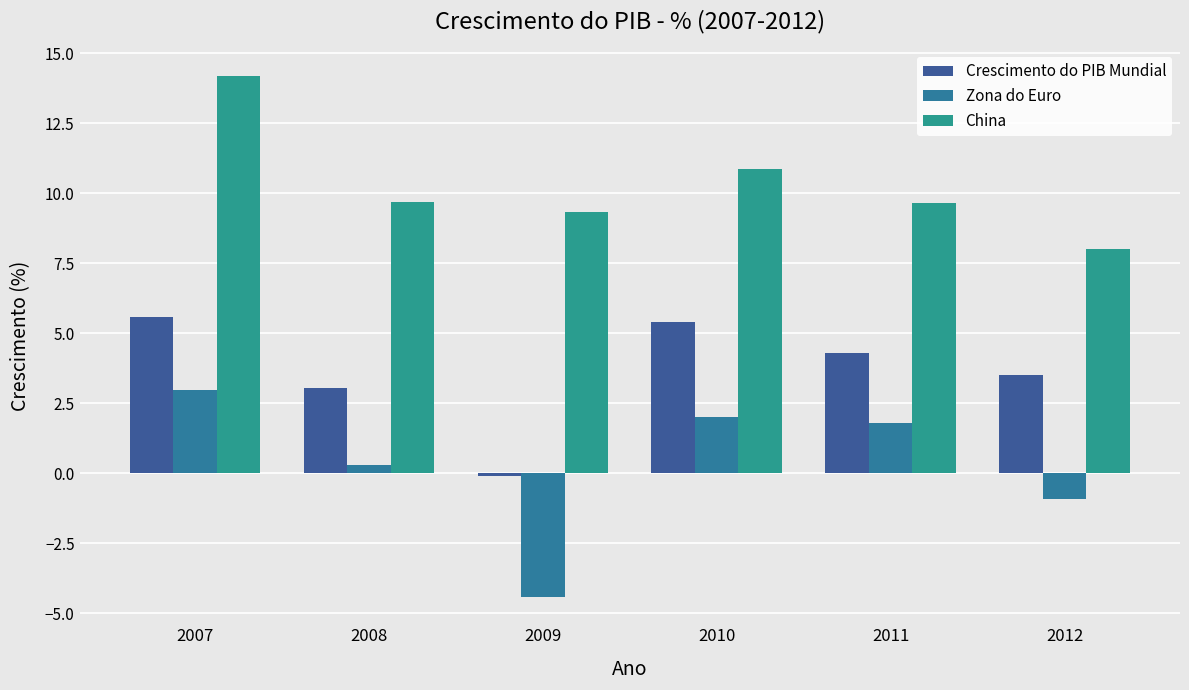

Which series has the largest total across all categories?

China